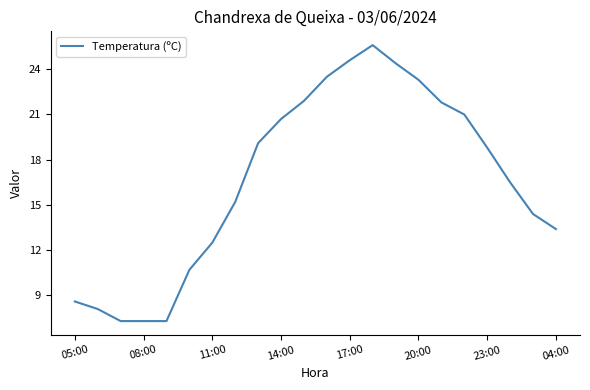

True or false: the data has more than 0 interior local peaks.

True